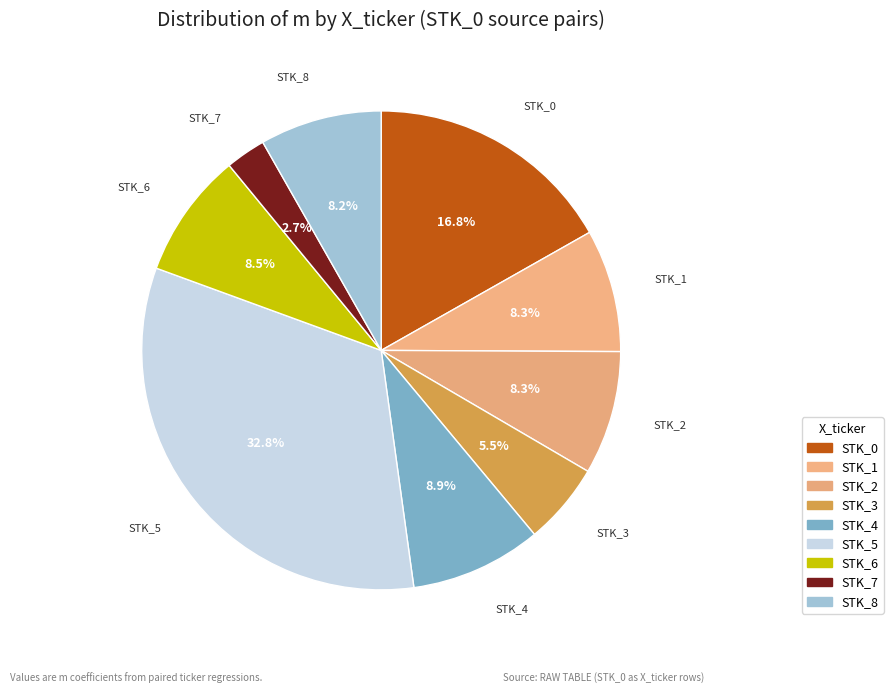

What is the largest slice in the pie chart?

STK_5